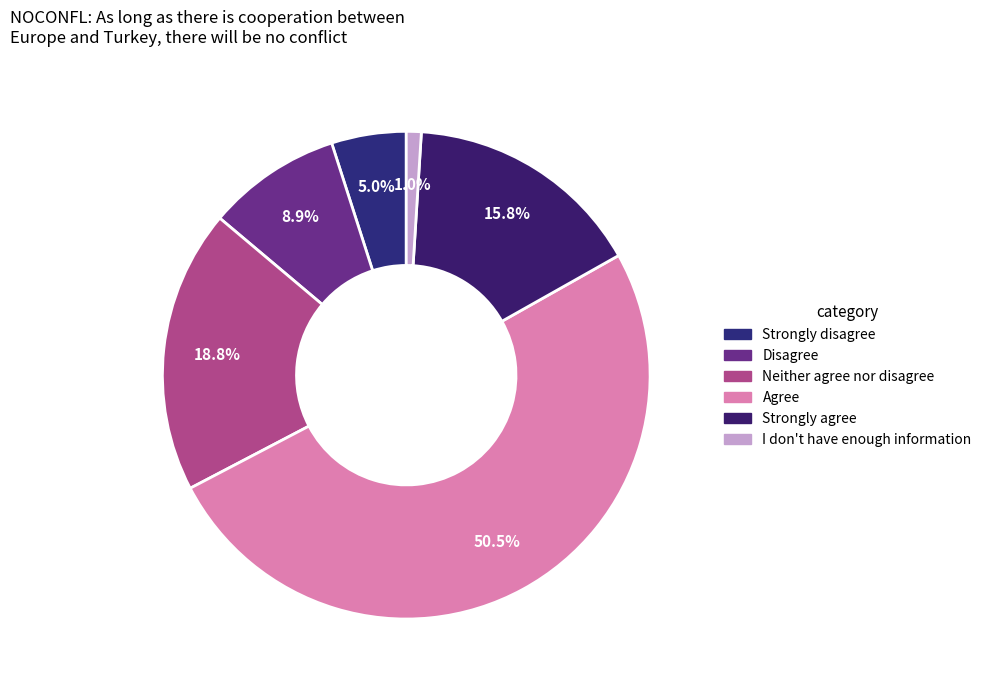

To the nearest percent, what is the average slice percentage?

17%